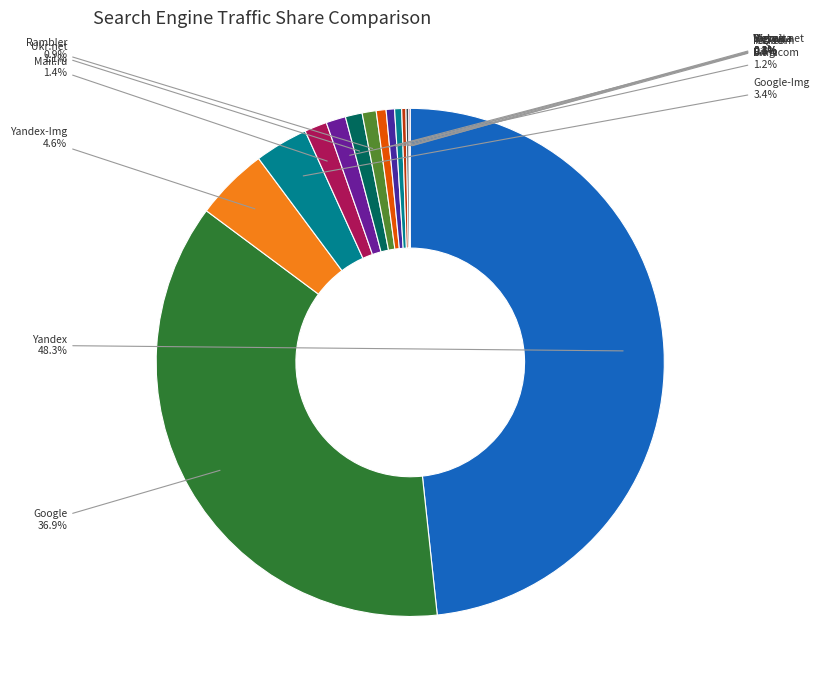

What percentage do Rambler and Nigma together represent?

1.3%